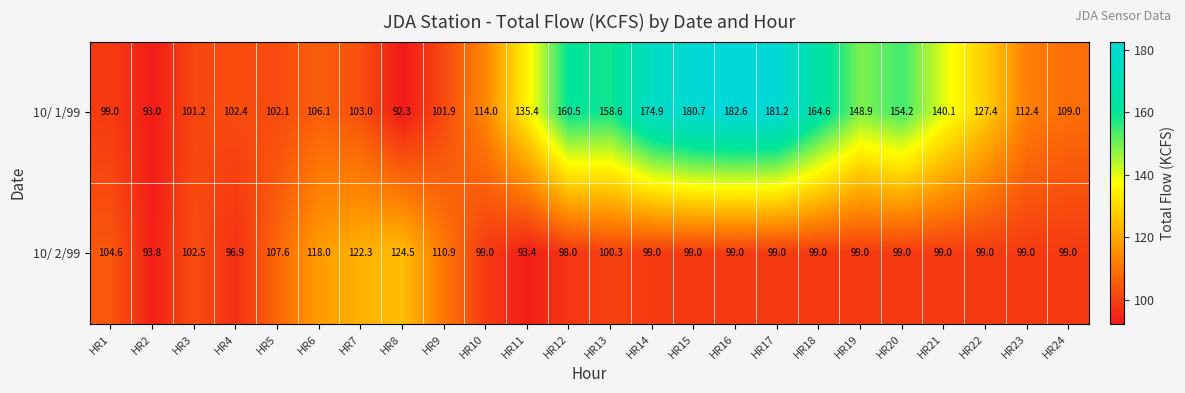

Which series has the largest range (max minus min)?

10/ 1/99